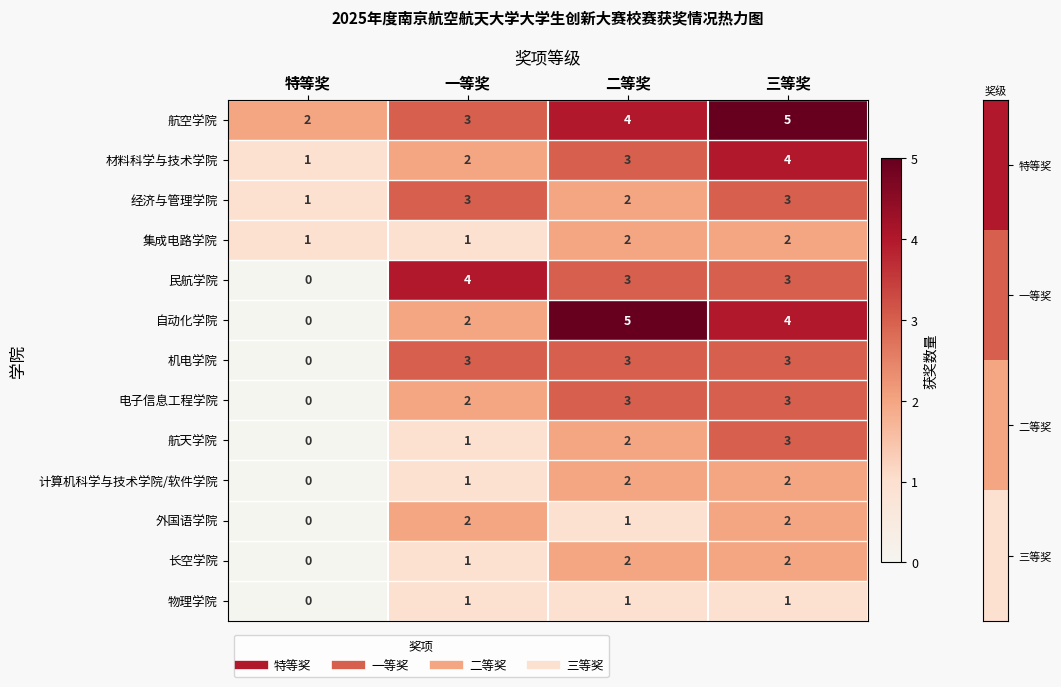

Which series has the largest range (max minus min)?

自动化学院